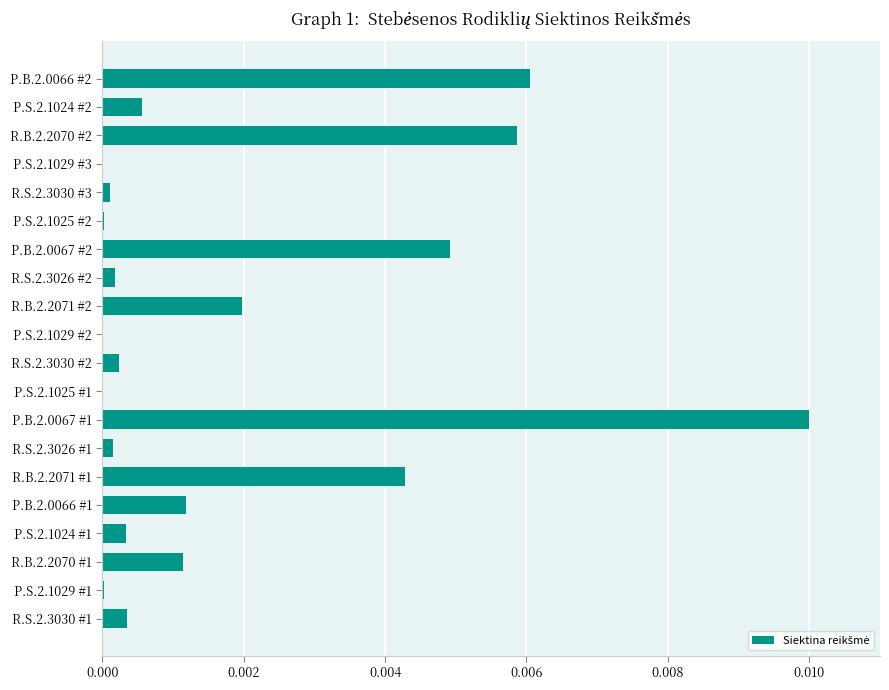

True or false: the data shows 0.0 at P.S.2.1029 #1.

True